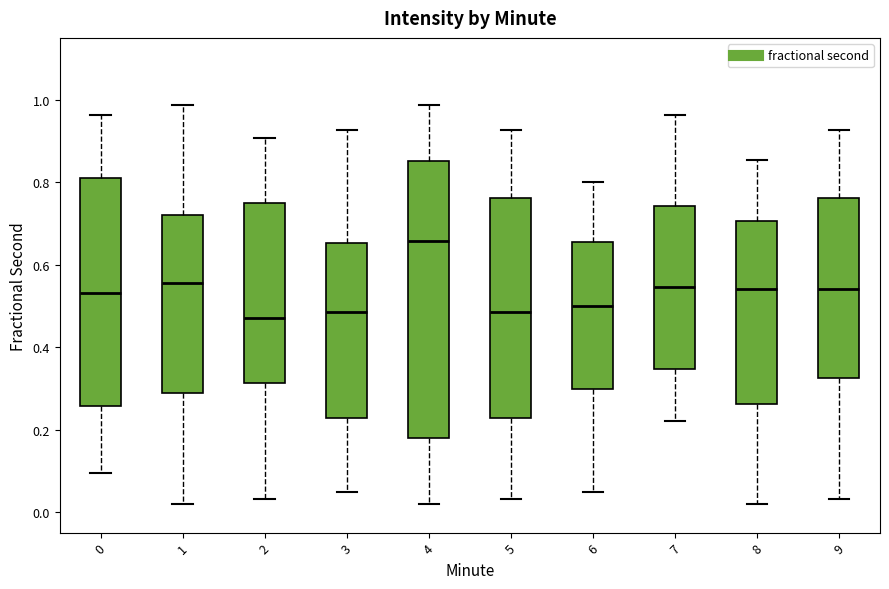

Which box has the highest median line?

4